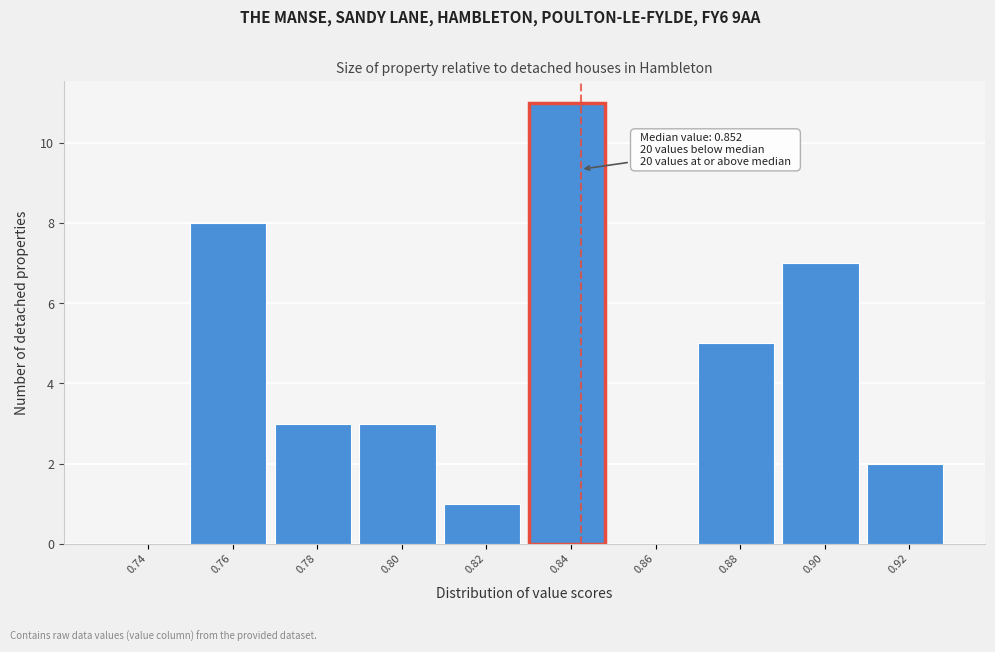

Reading left to right, extract all data points from this chart.

0.74=0	0.76=8	0.78=3	0.80=3	0.82=1	0.84=11	0.86=0	0.88=5	0.90=7	0.92=2